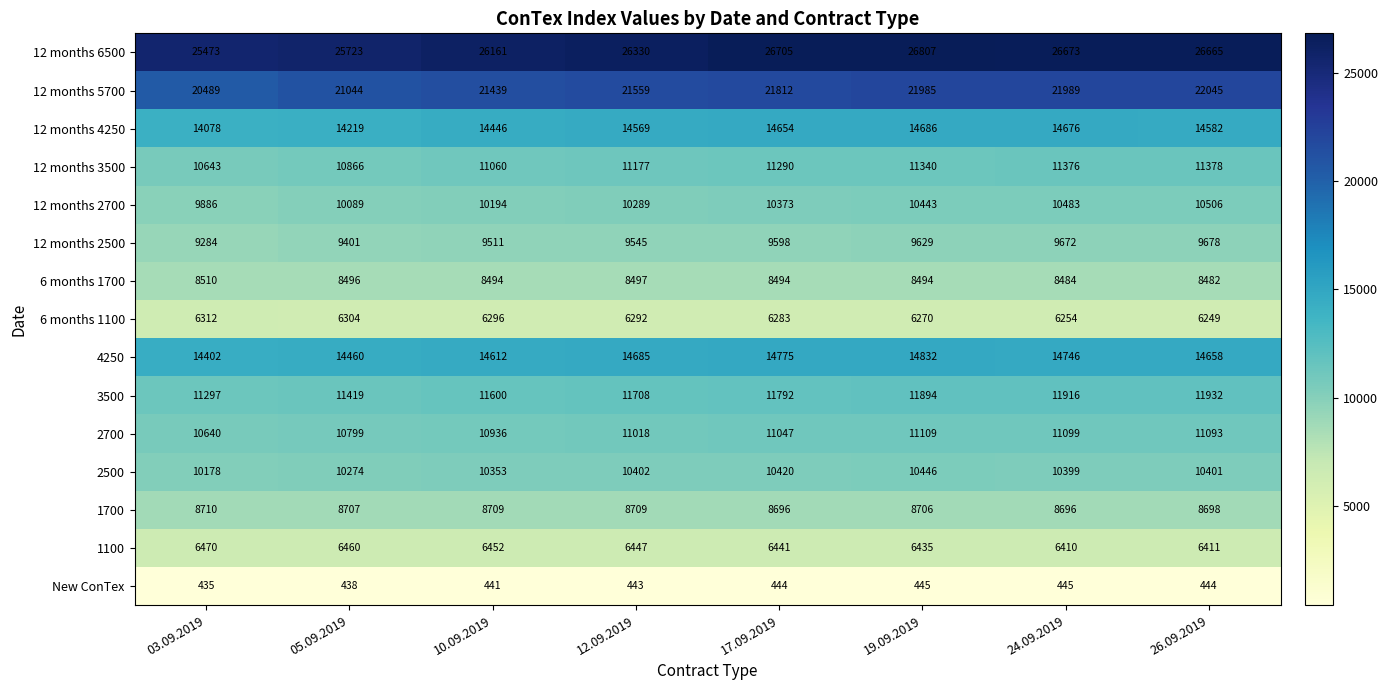

What is the sum of the 6 months 1700 values at 05.09.2019 and 12.09.2019?

16993